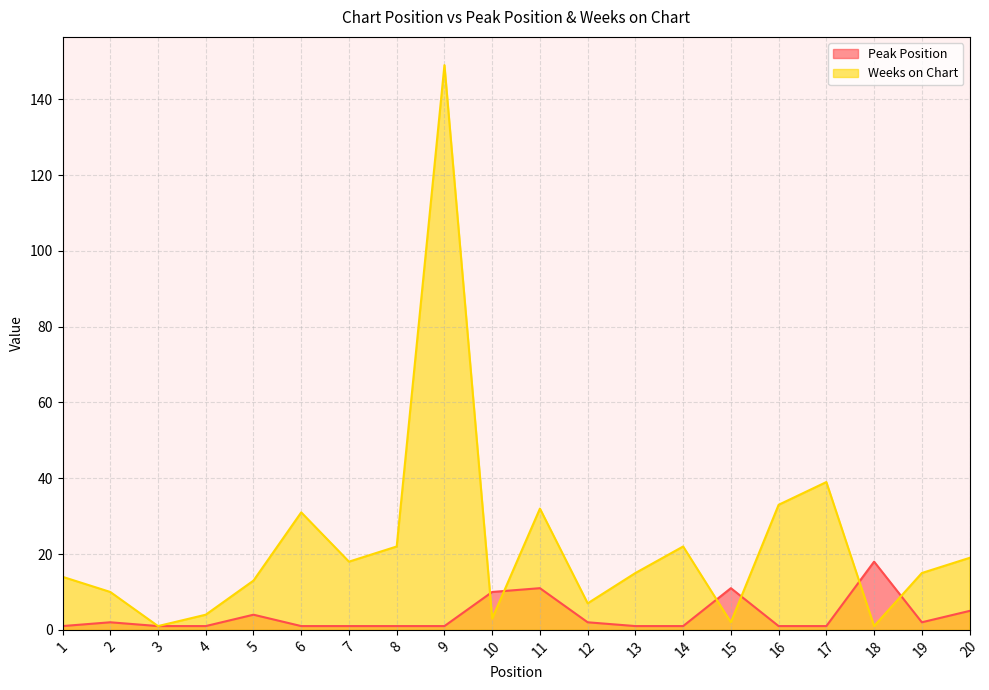

What is the average value of the Weeks on Chart series?

22